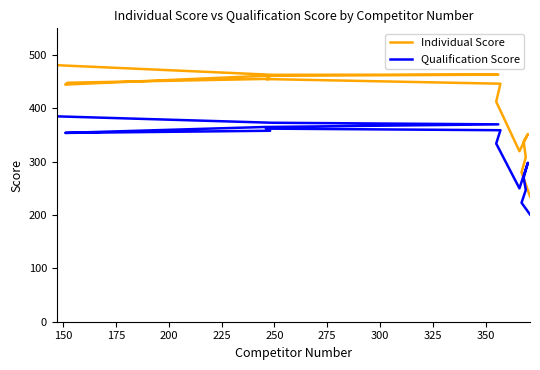

What are all the series names shown in the legend?

Individual Score, Qualification Score